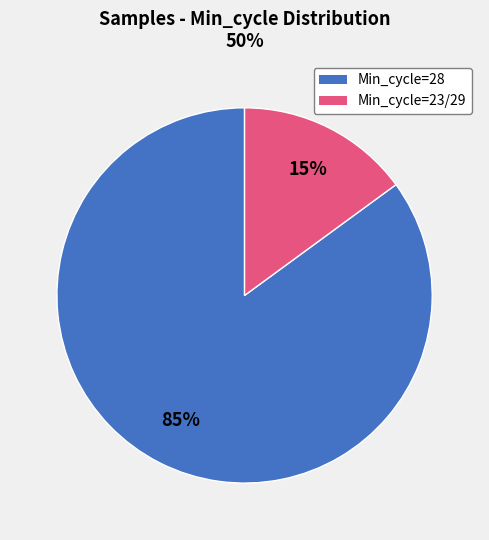

Does any single category account for the majority?

Yes